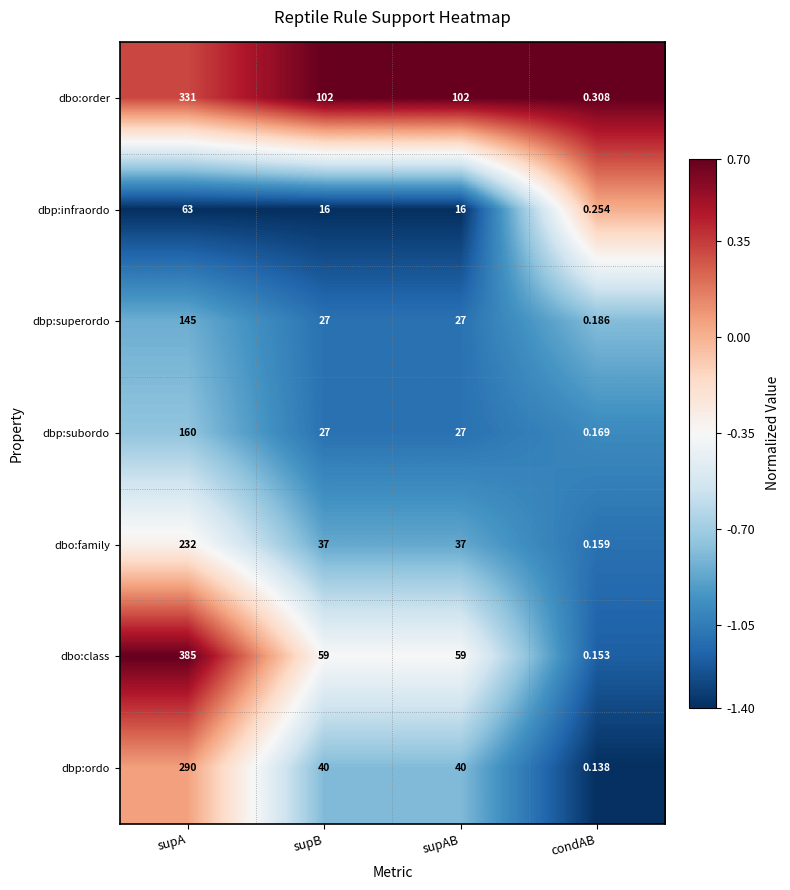

At how many categories does at least one series exceed 0?

4